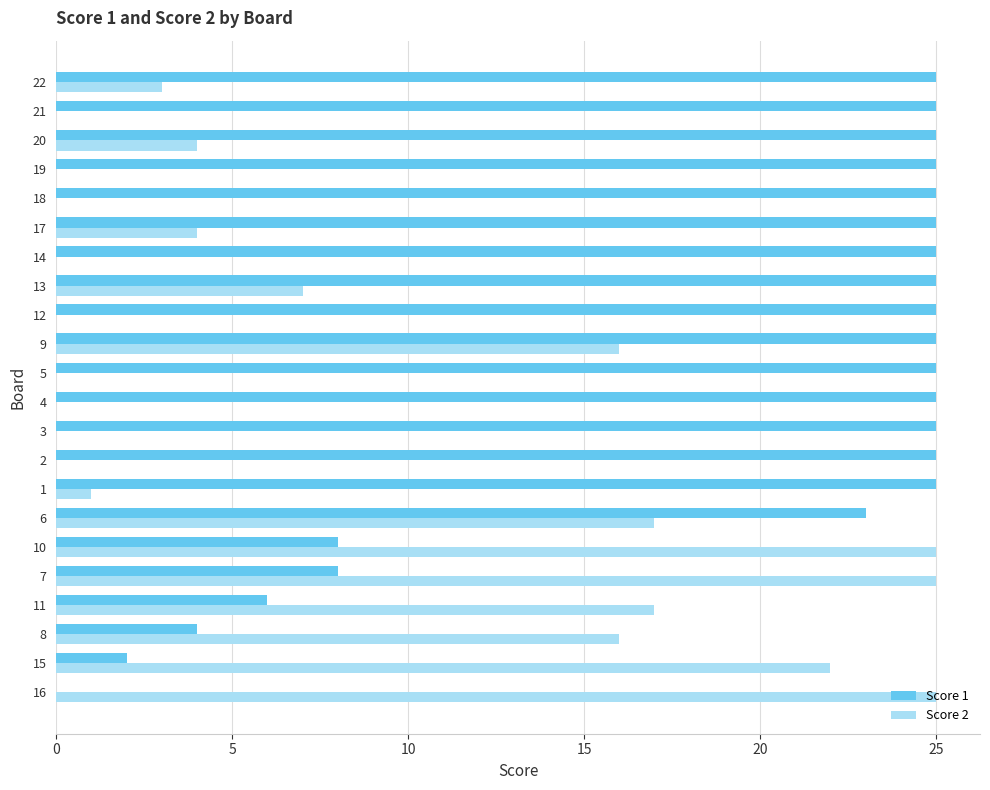

Which series has the largest total across all categories?

Score 1